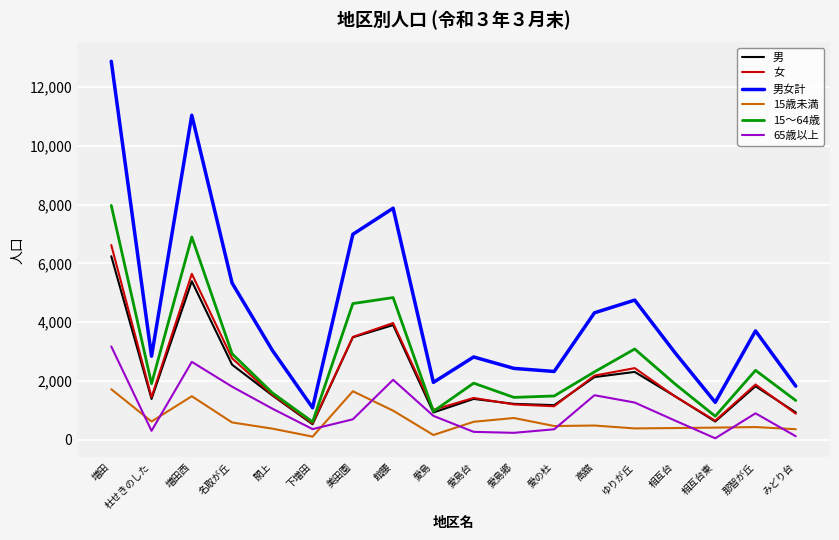

Between 増田西 and 相互台東, which series saw the biggest shift?

男女計